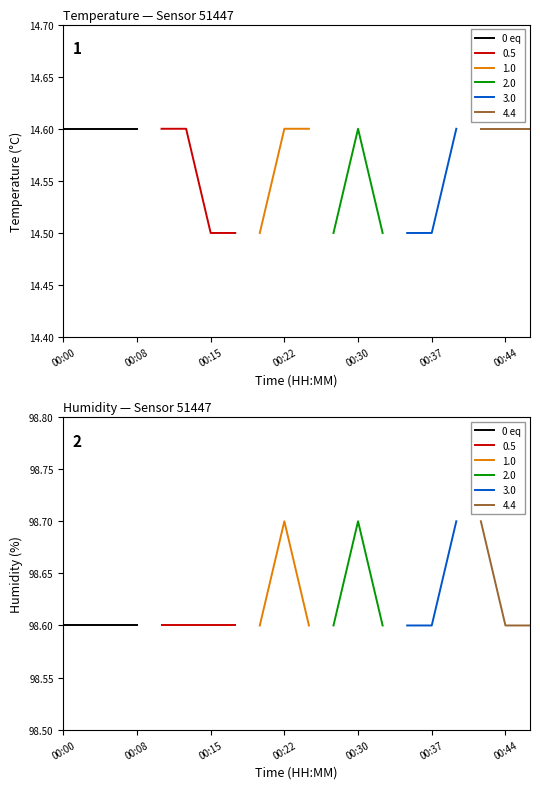

What is the value of the temperature point at the 5th from the left?

14.6